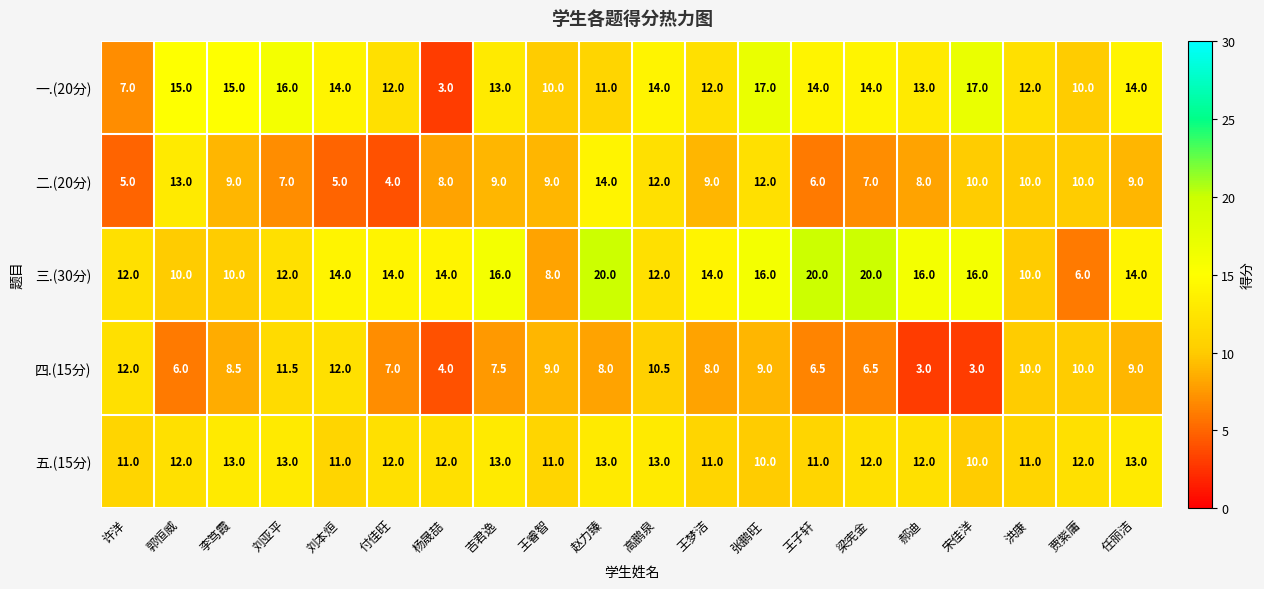

What is the total value across all series at 吉君逸?

58.5